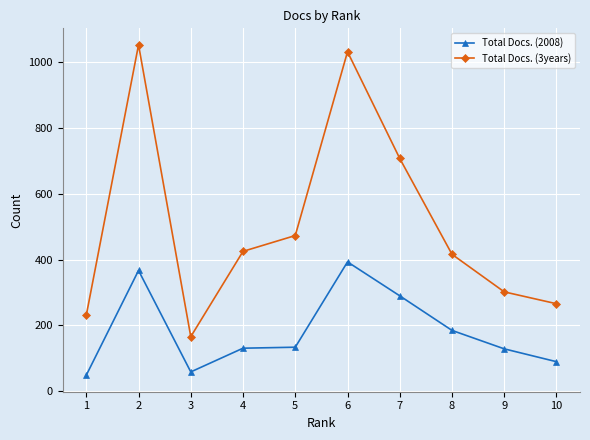

What are all the series names shown in the legend?

Total Docs. (2008), Total Docs. (3years)